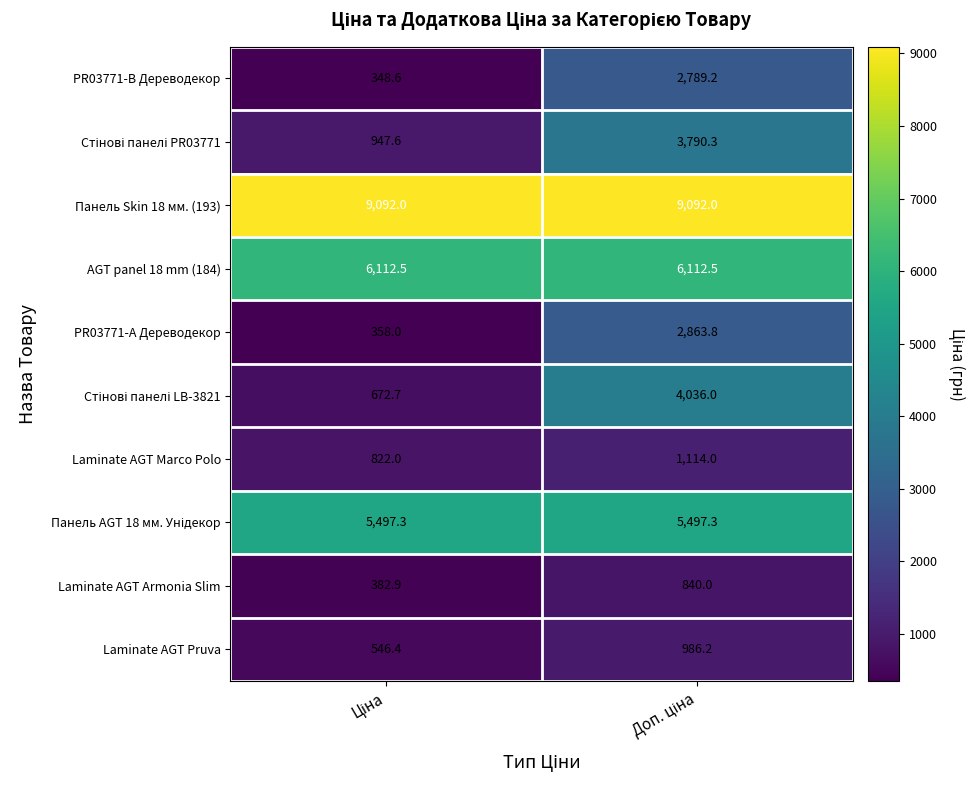

What is the average value of the Laminate AGT Pruva series?

766.3